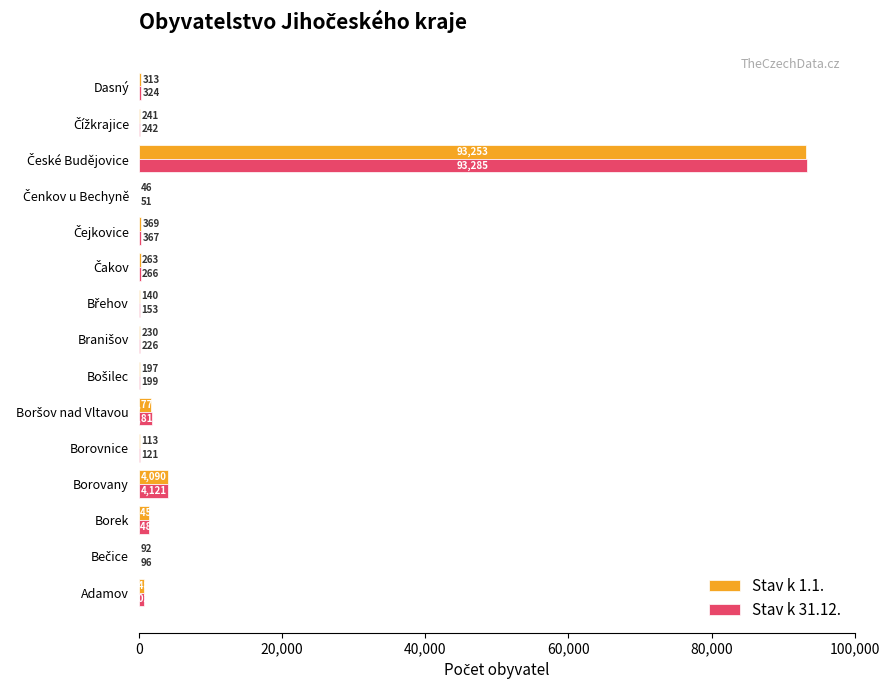

What is the sum of all Stav k 31.12. values?

103546